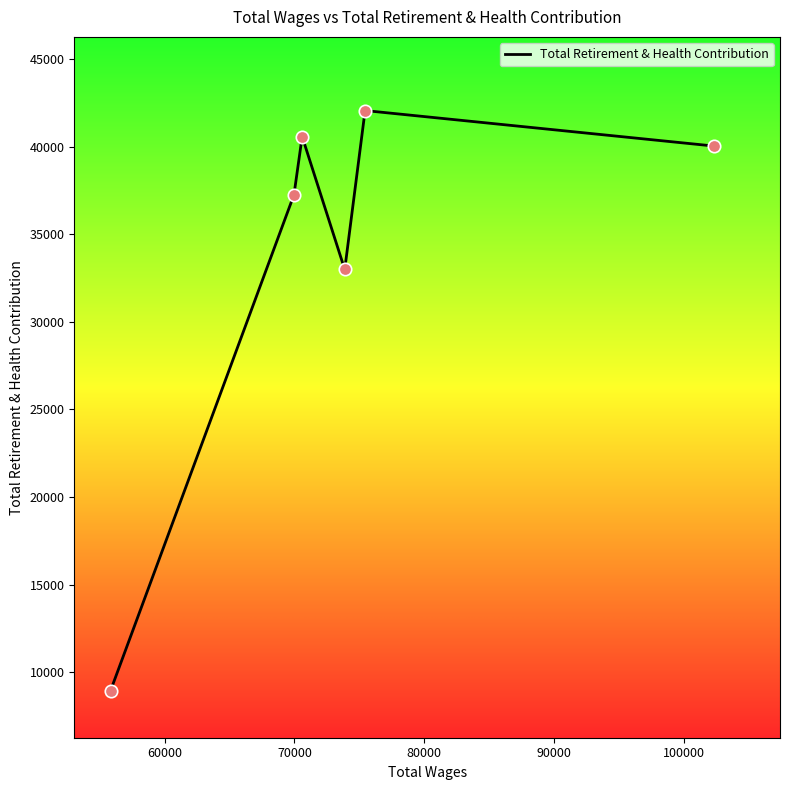

What is the average value?

33643